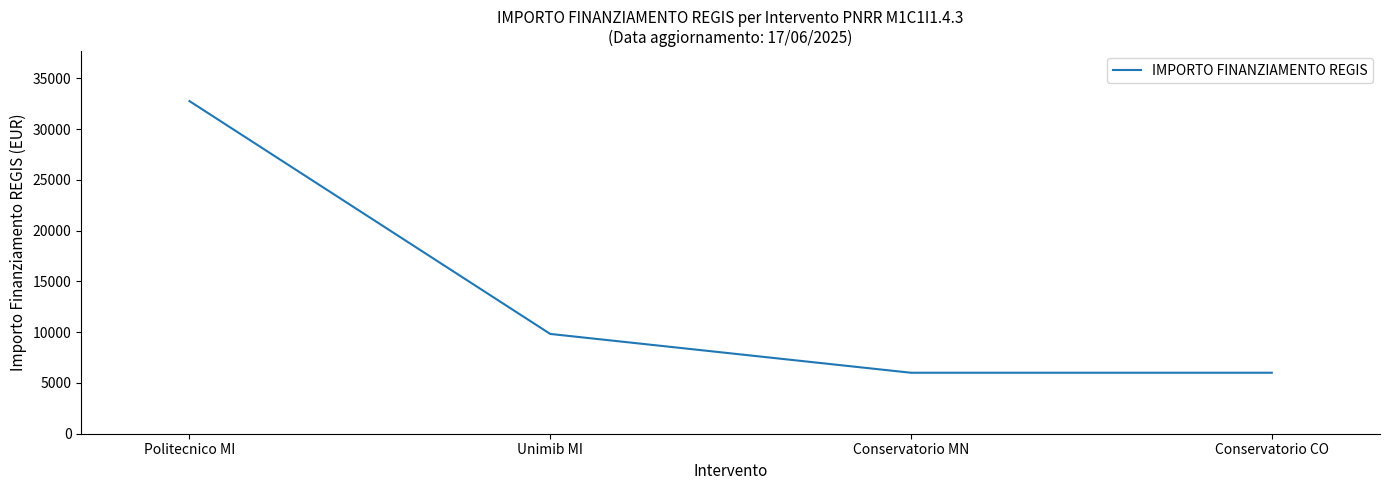

The value at Conservatorio CO is 6003. True or false?

True